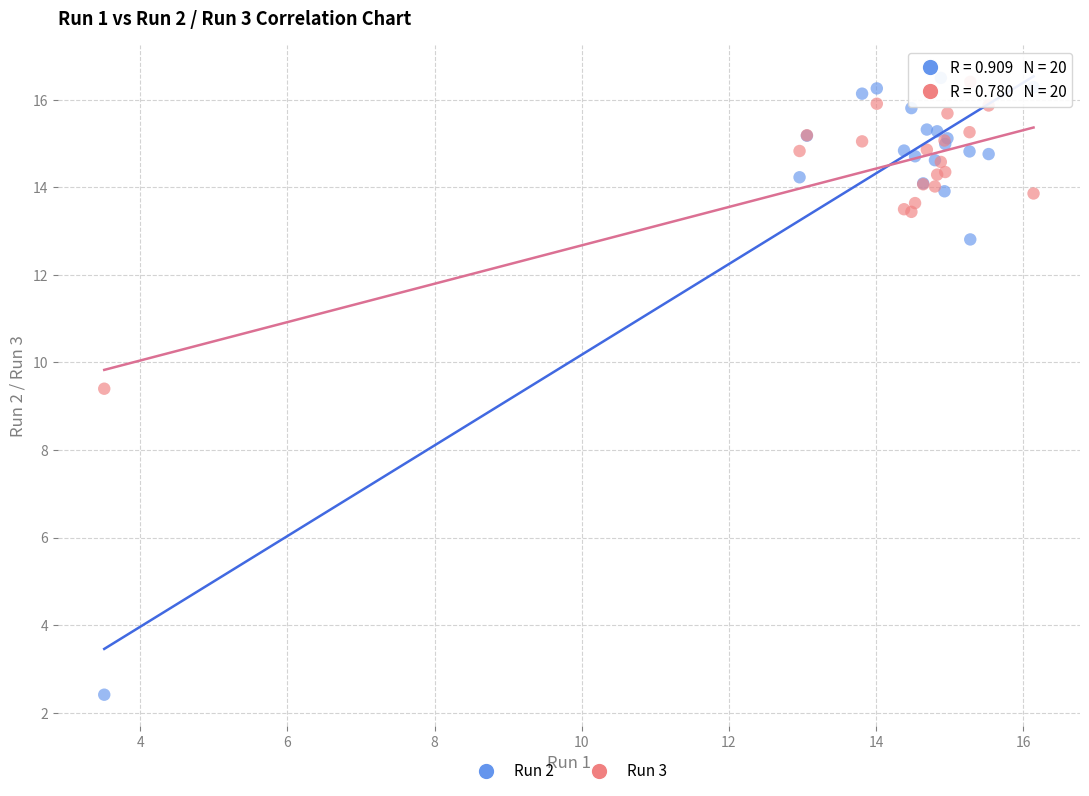

Across all series, what Y value is closest to 9?

9.4